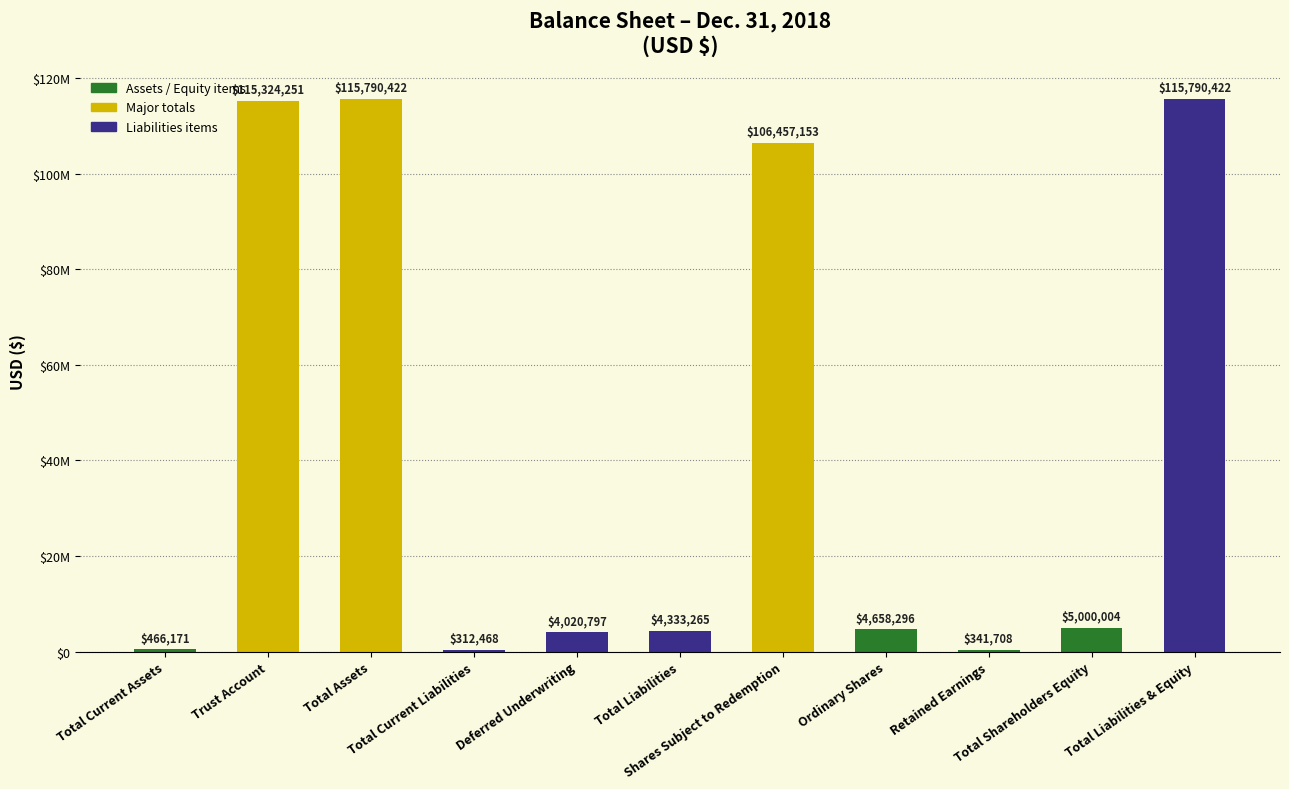

What is the label of the 3rd bar from the right?

Retained Earnings